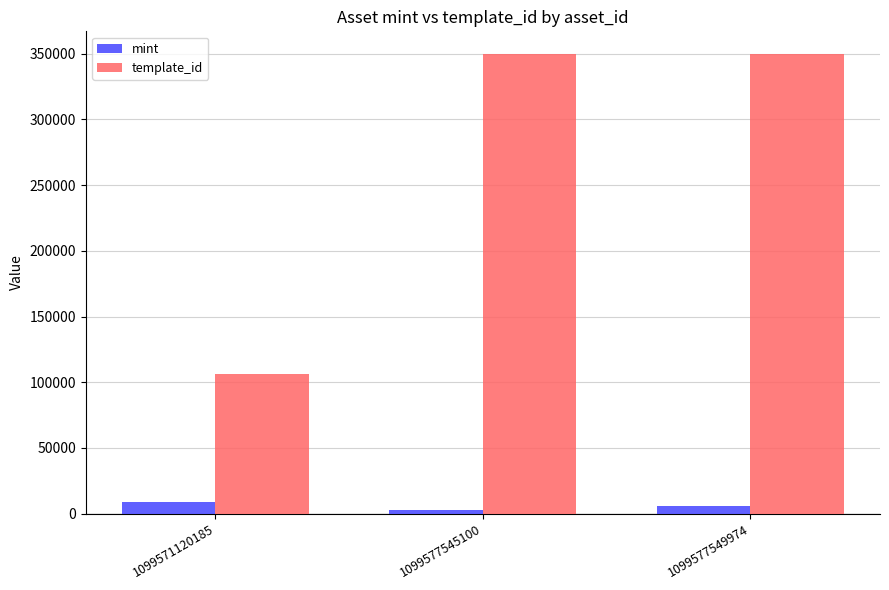

Is the value of mint at 1099571120185 greater than the value of template_id at 1099577545100?

No